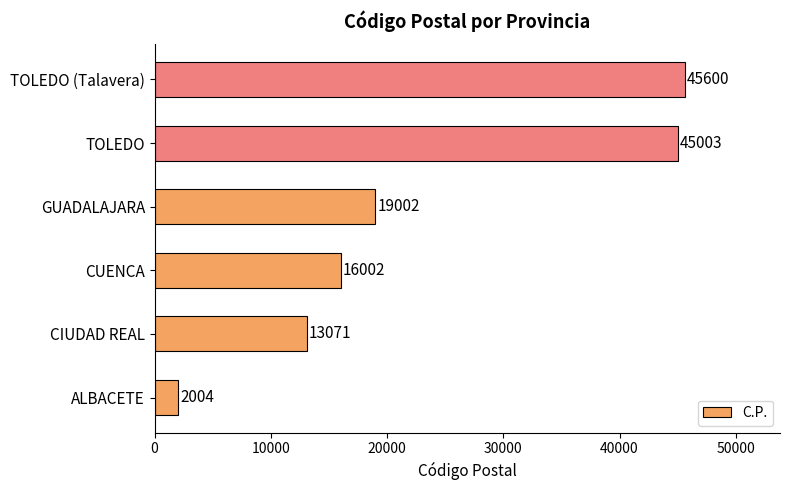

What is the smallest value displayed?

2004